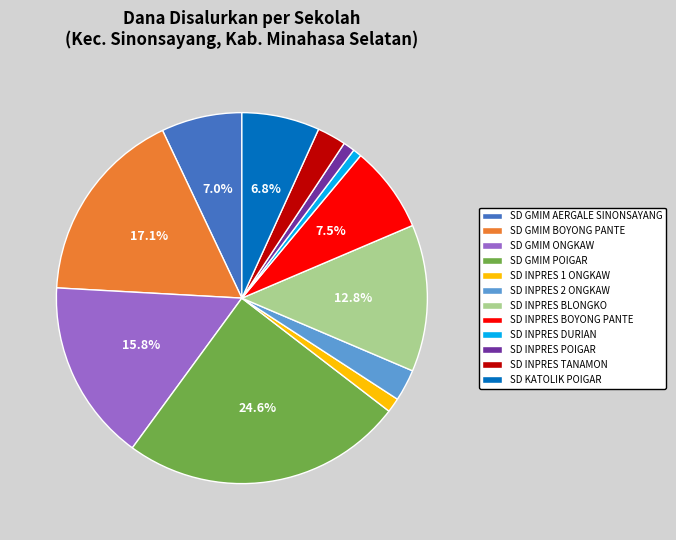

Is there a majority slice in this chart?

No